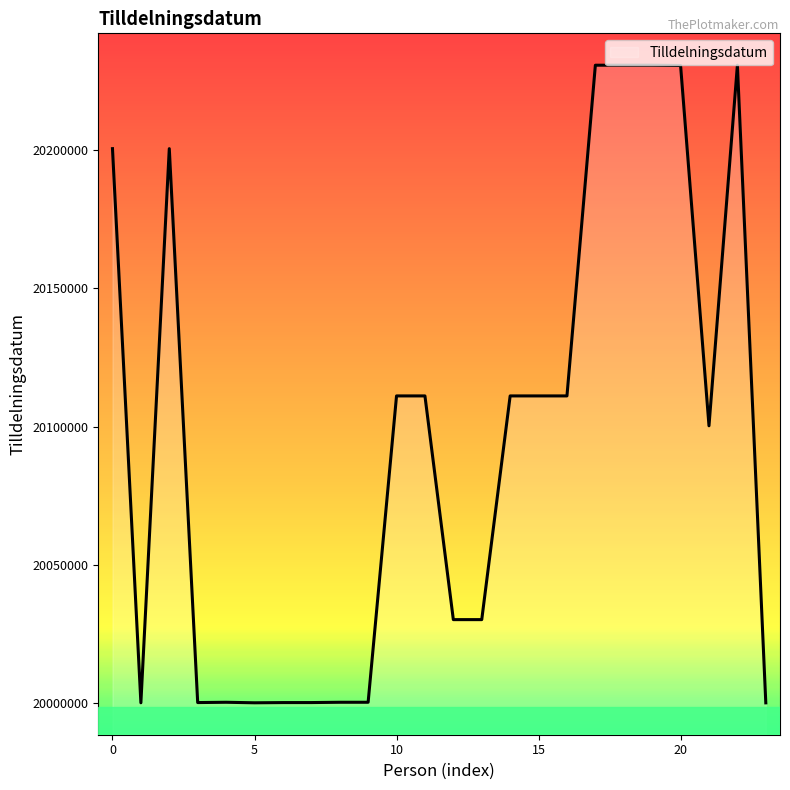

What is the minimum value shown in the chart?

20000112